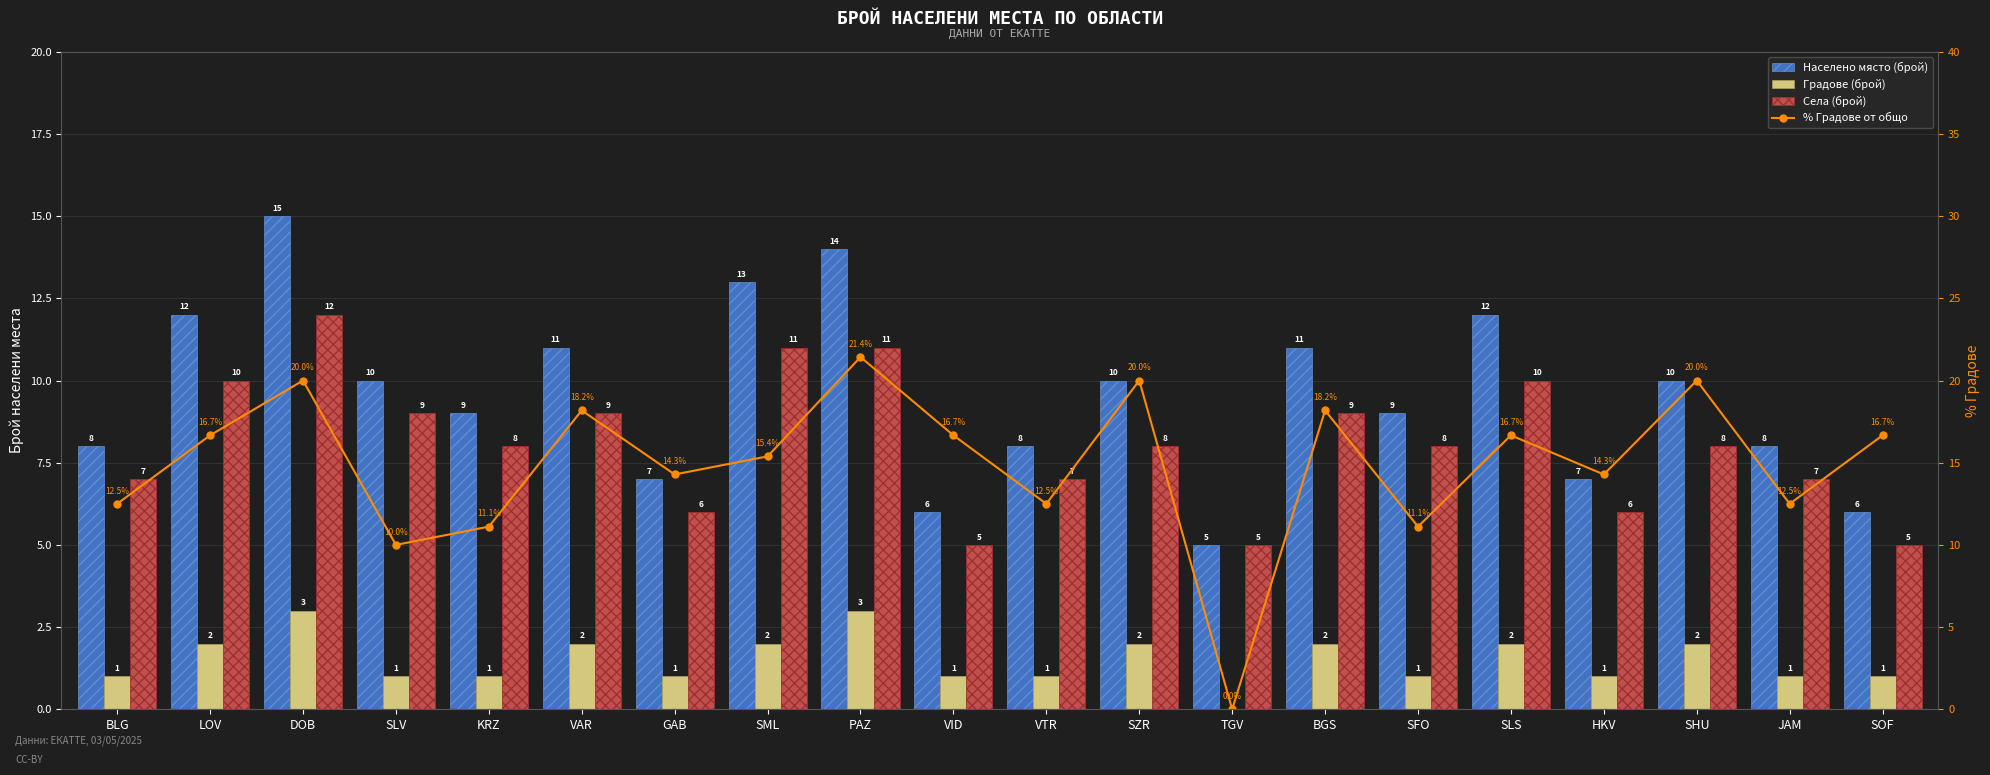

What is the label of the 13th bar from the right?

SML